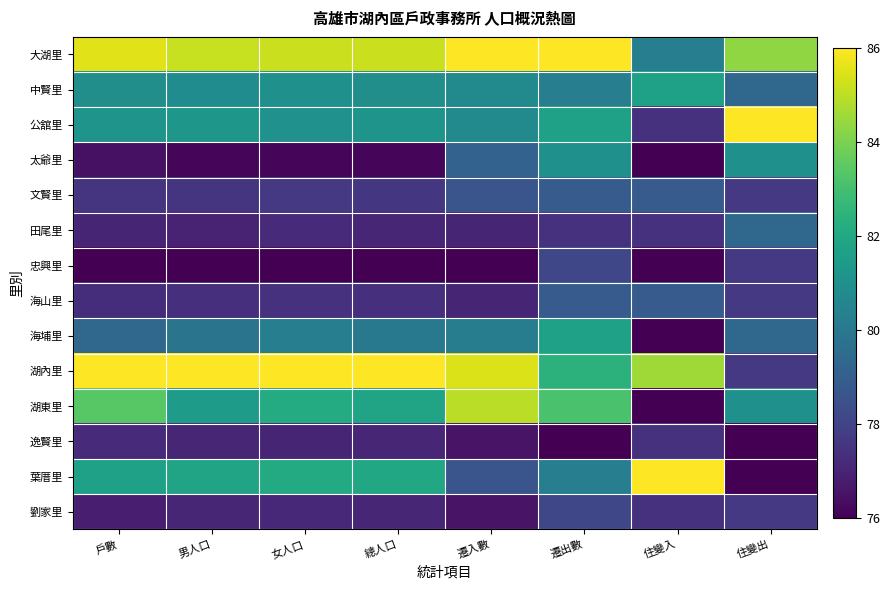

Reading right to left, transcribe all the data shown in this chart.

大湖里: 住變出=84.3	住變入=80.3	遷出數=86.0	遷入數=86.0	總人口=85.2	女人口=85.2	男人口=85.2	戶數=85.5
中賢里: 住變出=79.3	住變入=81.7	遷出數=80.3	遷入數=80.7	總人口=80.9	女人口=81.0	男人口=80.9	戶數=80.9
公舘里: 住變出=86.0	住變入=77.4	遷出數=81.7	遷入數=80.7	總人口=81.2	女人口=81.1	男人口=81.3	戶數=81.2
太爺里: 住變出=81.0	住變入=76.0	遷出數=81.0	遷入數=79.2	總人口=76.1	女人口=76.1	男人口=76.2	戶數=76.4
文賢里: 住變出=77.7	住變入=78.9	遷出數=78.9	遷入數=78.6	總人口=77.6	女人口=77.6	男人口=77.5	戶數=77.5
田尾里: 住變出=79.3	住變入=77.4	遷出數=77.4	遷入數=77.1	總人口=77.1	女人口=77.2	男人口=76.9	戶數=77.1
忠興里: 住變出=77.7	住變入=76.0	遷出數=78.1	遷入數=76.0	總人口=76.0	女人口=76.0	男人口=76.0	戶數=76.0
海山里: 住變出=77.7	住變入=78.9	遷出數=78.9	遷入數=77.1	總人口=77.4	女人口=77.4	男人口=77.3	戶數=77.3
海埔里: 住變出=79.3	住變入=76.0	遷出數=81.7	遷入數=80.2	總人口=80.1	女人口=80.3	男人口=79.9	戶數=79.4
湖內里: 住變出=77.7	住變入=84.6	遷出數=82.4	遷入數=85.5	總人口=86.0	女人口=86.0	男人口=86.0	戶數=86.0
湖東里: 住變出=81.0	住變入=76.0	遷出數=83.1	遷入數=84.9	總人口=81.8	女人口=82.1	男人口=81.5	戶數=83.4
逸賢里: 住變出=76.0	住變入=77.4	遷出數=76.0	遷入數=76.5	總人口=77.1	女人口=77.1	男人口=77.1	戶數=77.2
葉厝里: 住變出=76.0	住變入=86.0	遷出數=80.3	遷入數=78.6	總人口=82.0	女人口=82.1	男人口=81.8	戶數=81.7
劉家里: 住變出=77.7	住變入=77.4	遷出數=78.1	遷入數=76.5	總人口=77.1	女人口=77.1	男人口=77.1	戶數=76.8